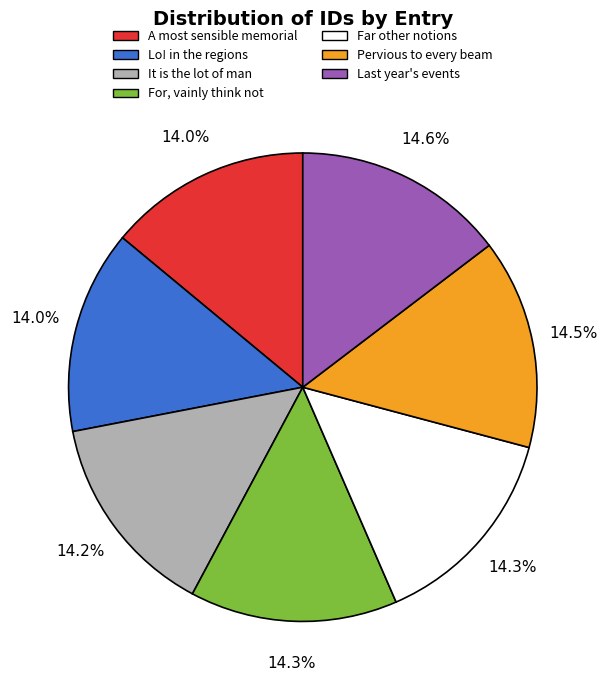

Is Far other notions the majority of the pie?

No